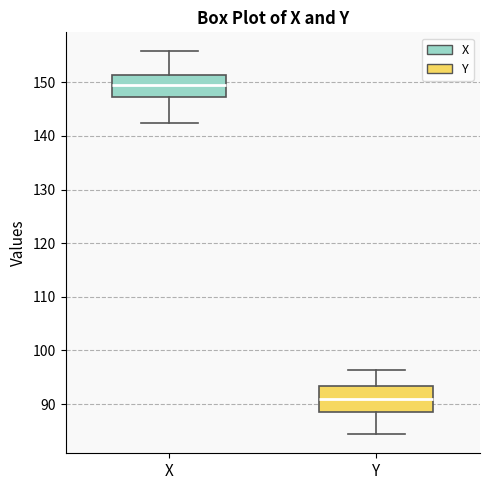

Where does the median line of the box for Y sit on the y-axis? The values are not printed on the chart, so give them approximately, as read against the axis.

91